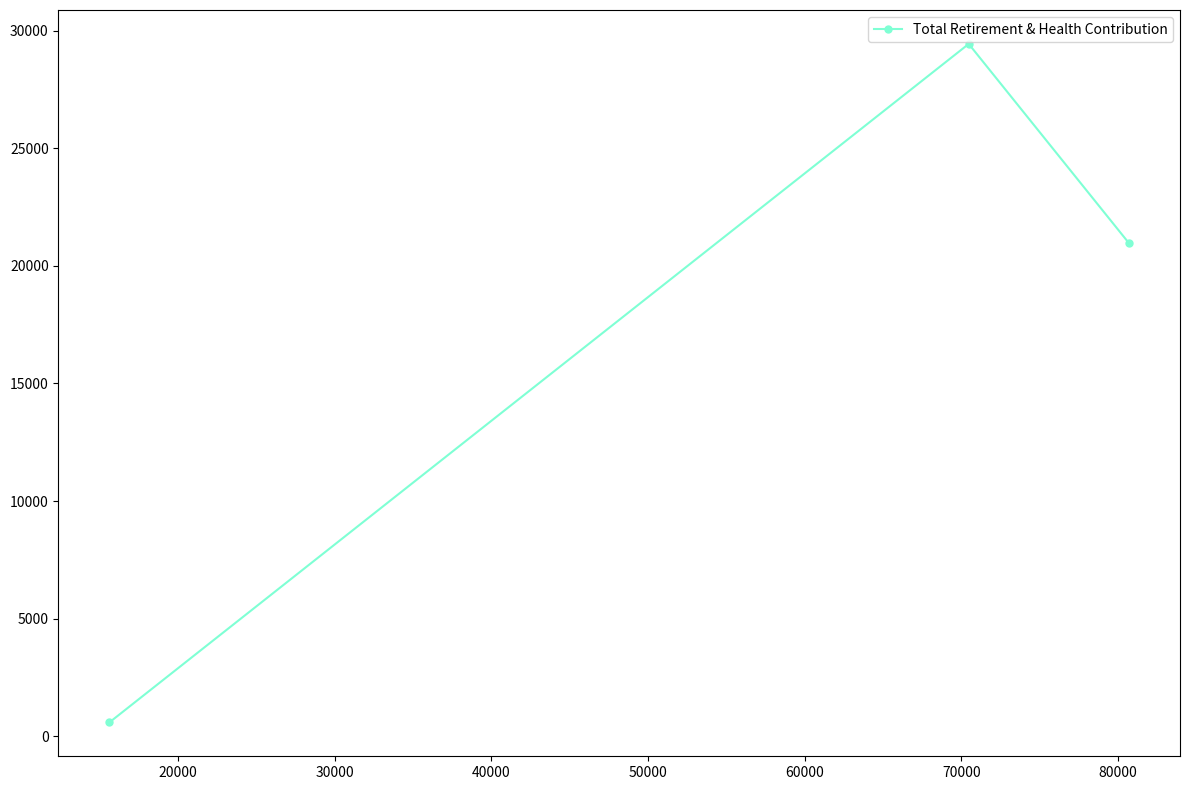

Count the values in the range 586 to 29443.

3